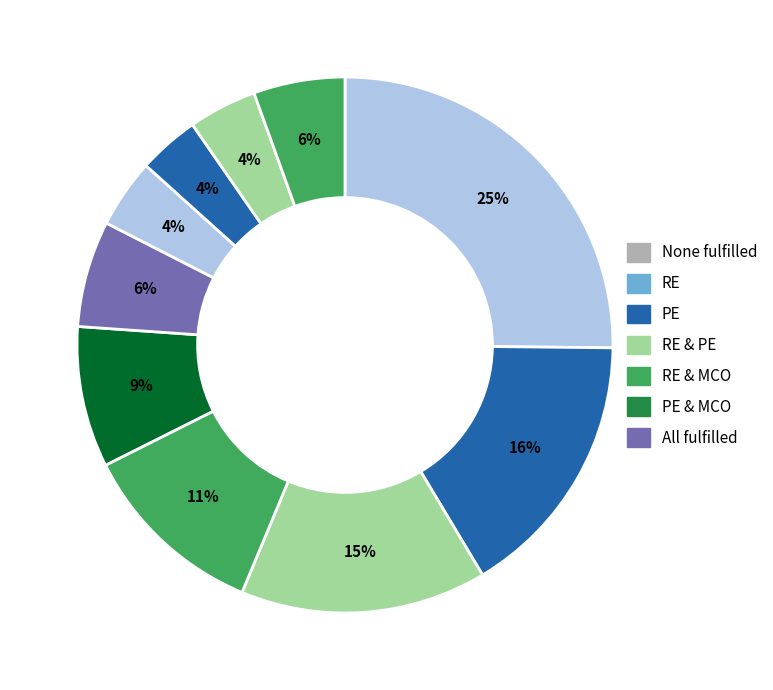

To the nearest percent, what is the average slice percentage?

10%